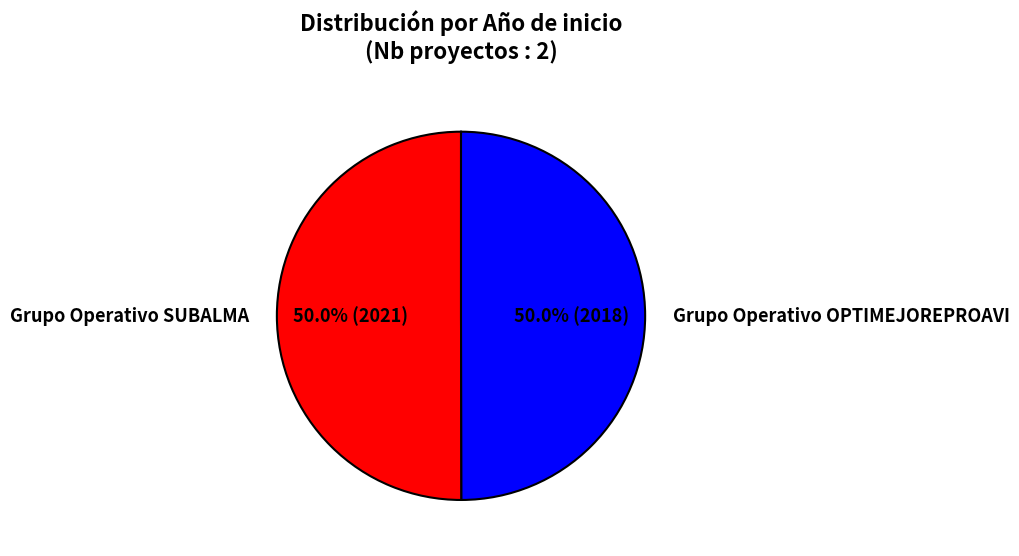

Count the number of slices in the pie.

2